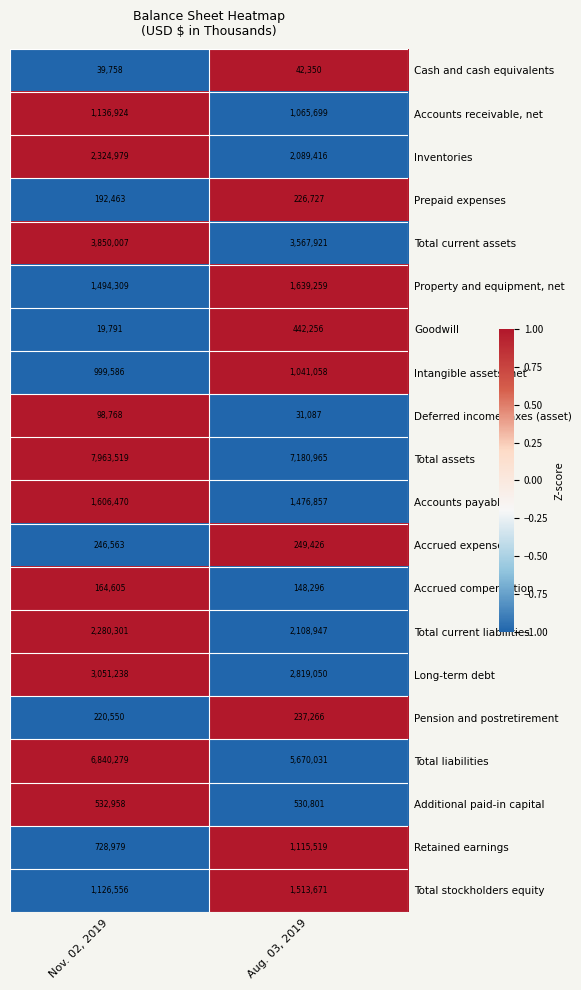

Rank the series at Nov. 02, 2019 from lowest to highest value.

Goodwill, Cash and cash equivalents, Deferred income taxes (asset), Accrued compensation, Prepaid expenses, Pension and postretirement, Accrued expenses, Additional paid-in capital, Retained earnings, Intangible assets, net, Total stockholders equity, Accounts receivable, net, Property and equipment, net, Accounts payable, Total current liabilities, Inventories, Long-term debt, Total current assets, Total liabilities, Total assets